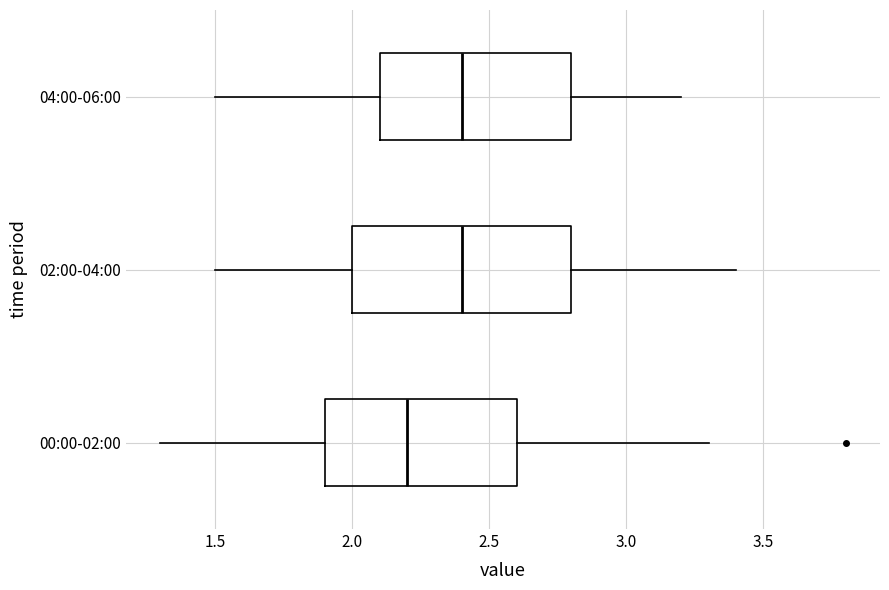

Reading bottom to top, transcribe this box plot: for each box, give where its median line is, the range the box spans, and where its two whiskers end, as read against the x-axis. The values are not printed on the chart, so give them approximately, as read against the axis.

00:00-02:00: median 2.2, box 1.9 to 2.6, whiskers 1.3 to 3.3
02:00-04:00: median 2.4, box 2.0 to 2.8, whiskers 1.5 to 3.4
04:00-06:00: median 2.4, box 2.1 to 2.8, whiskers 1.5 to 3.2